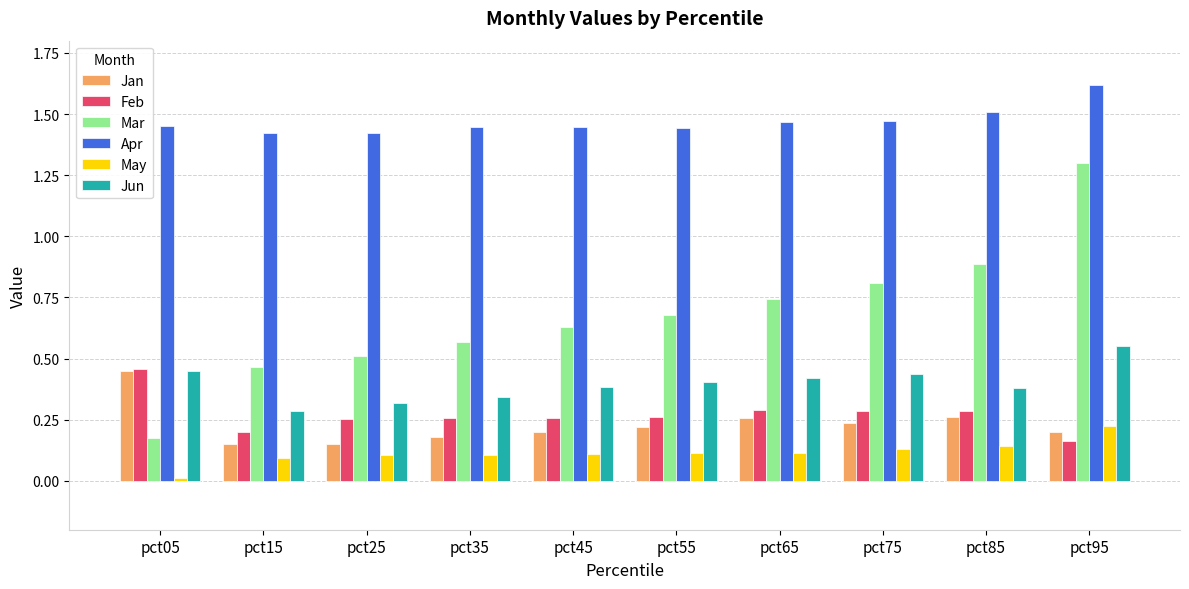

The Feb series shows 0.2 at pct05. True or false?

False